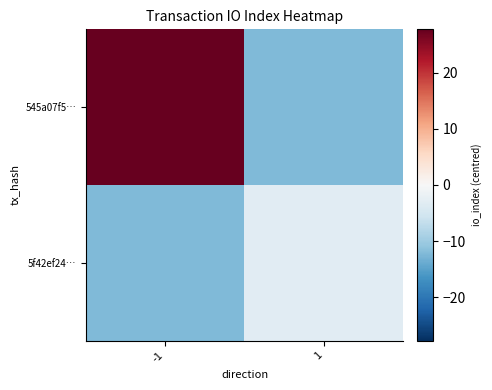

Between -1 and 1, which series saw the biggest shift?

545a07f5…